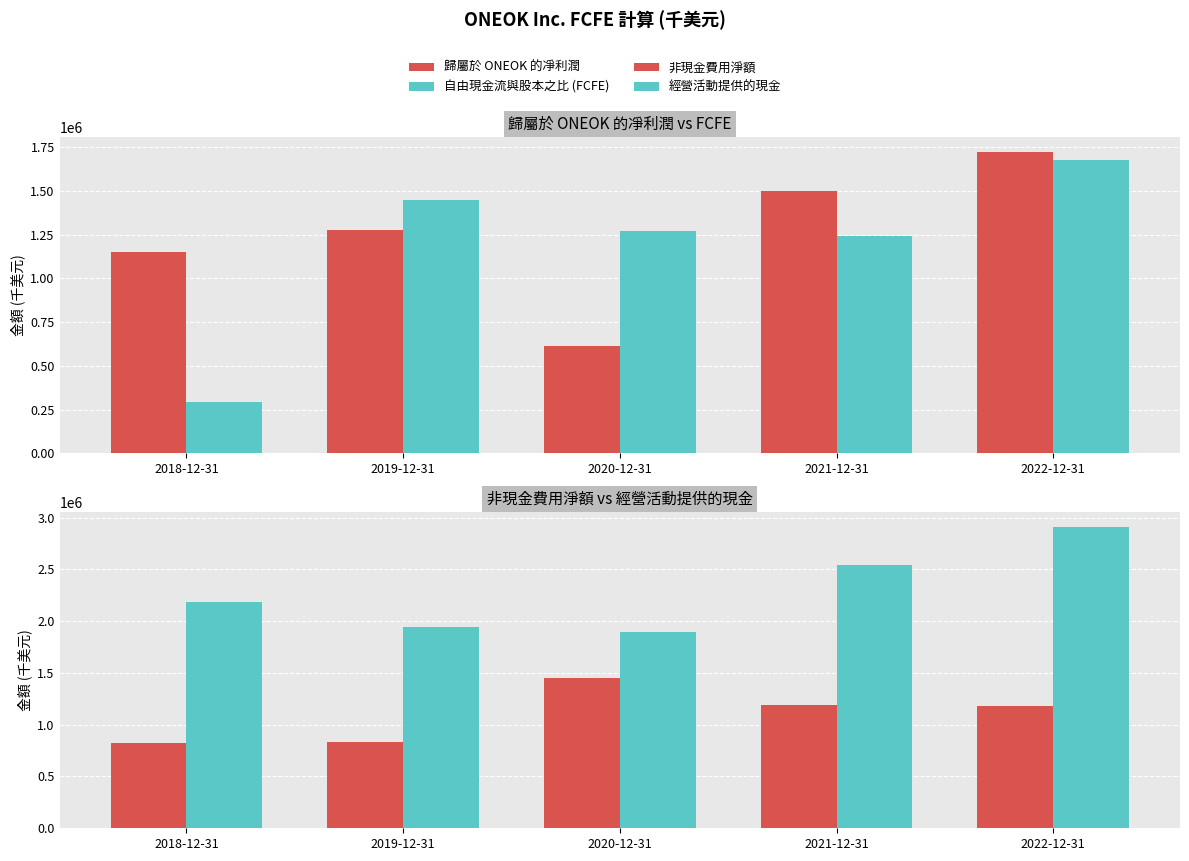

Rank the series at 2021-12-31 from highest to lowest value.

經營活動提供的現金, 歸屬於 ONEOK 的凈利潤, 自由現金流與股本之比 (FCFE), 非現金費用淨額